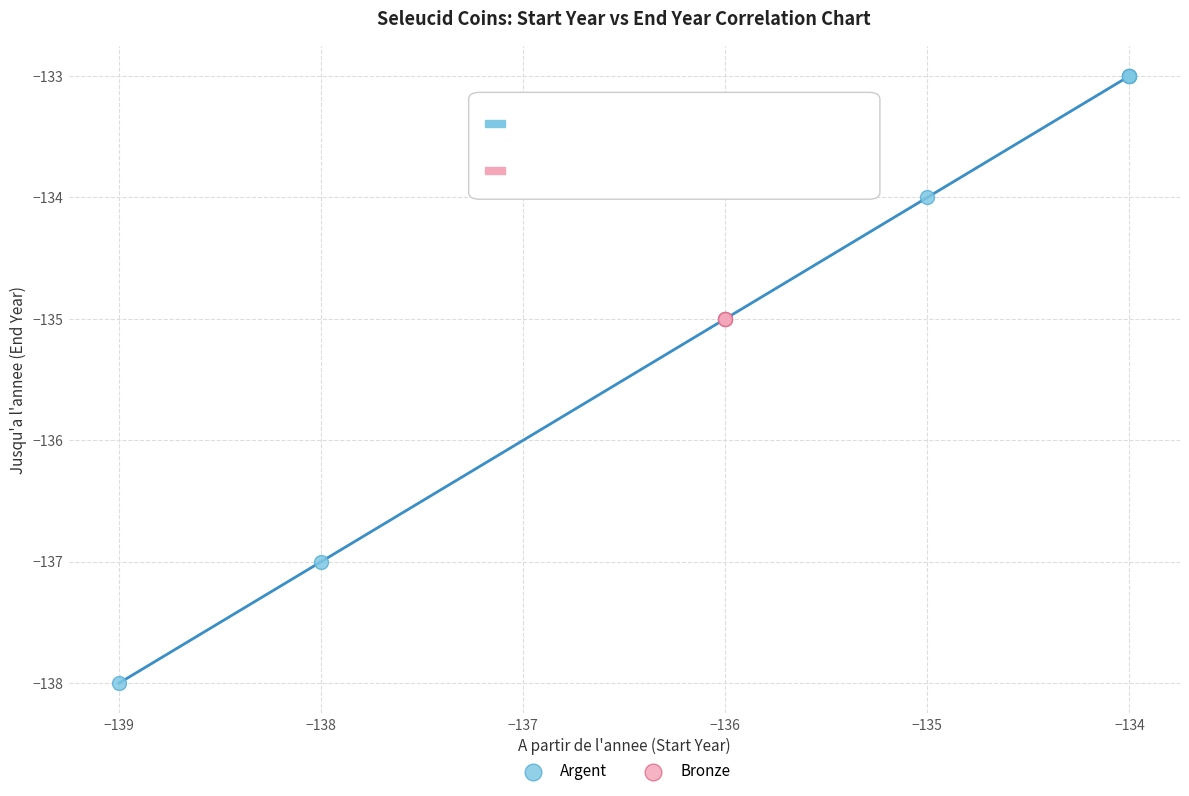

What are all the series names shown in the legend?

Argent, Bronze